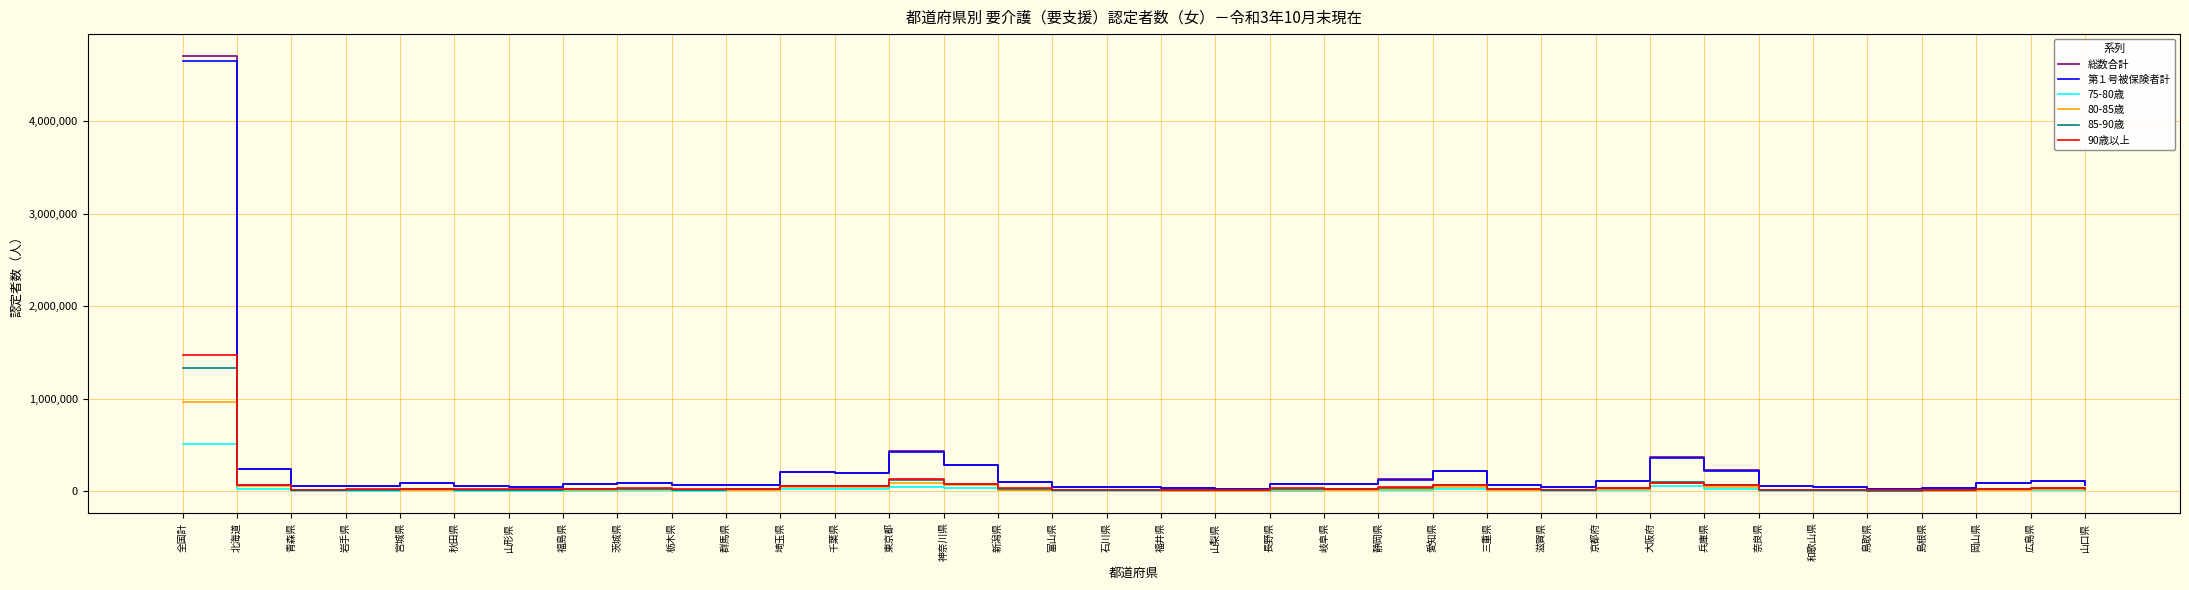

Which category has the highest value across all series?

全国計